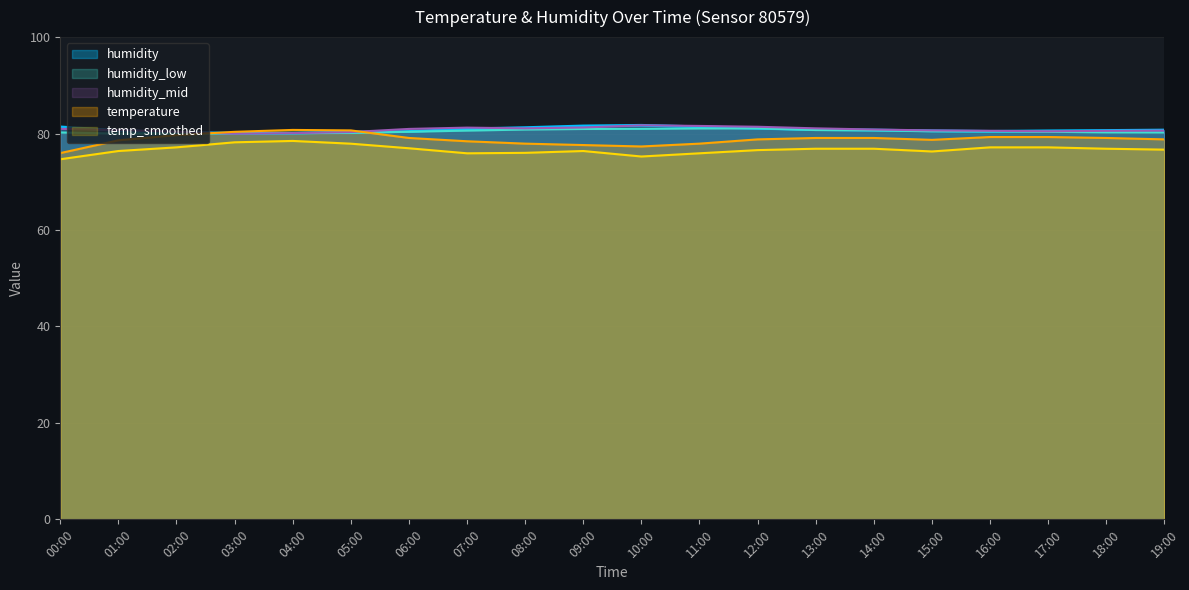

True or false: humidity_mid has a value of 37.0 at 16:00.

False